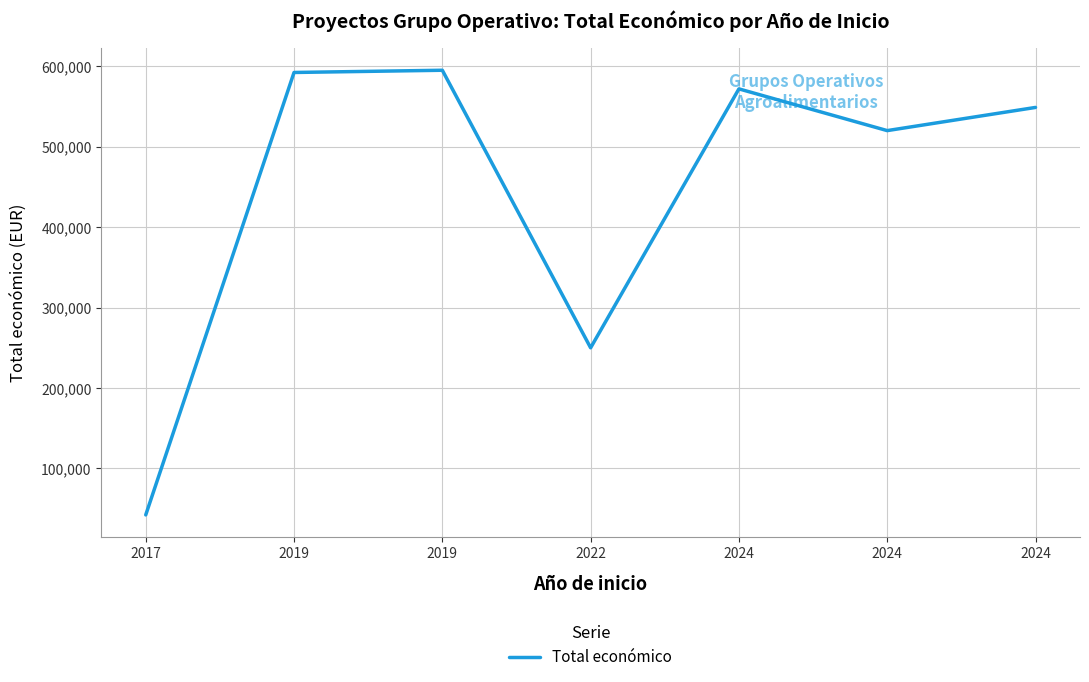

How many series are shown in this chart?

1